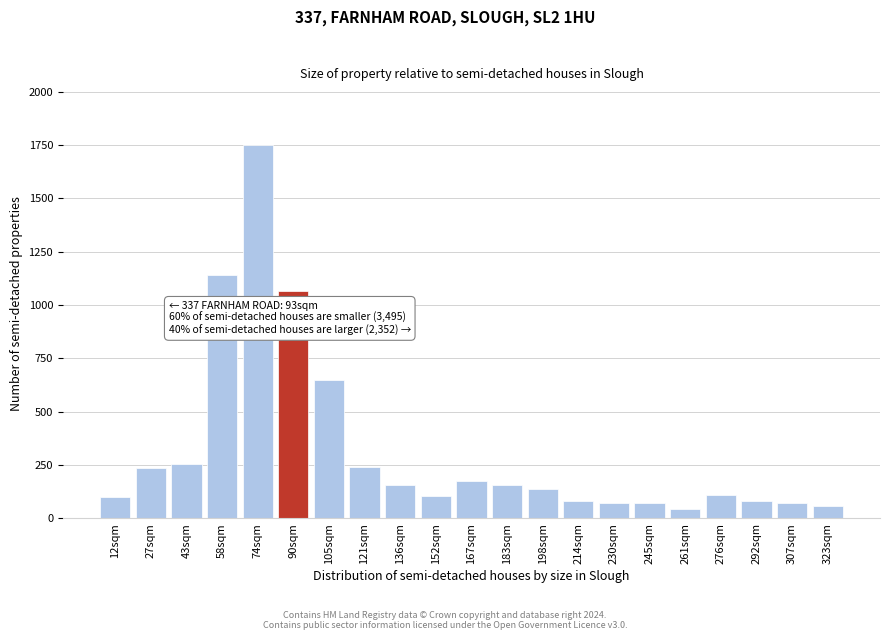

What is the value of the 1st bar from the left?

100